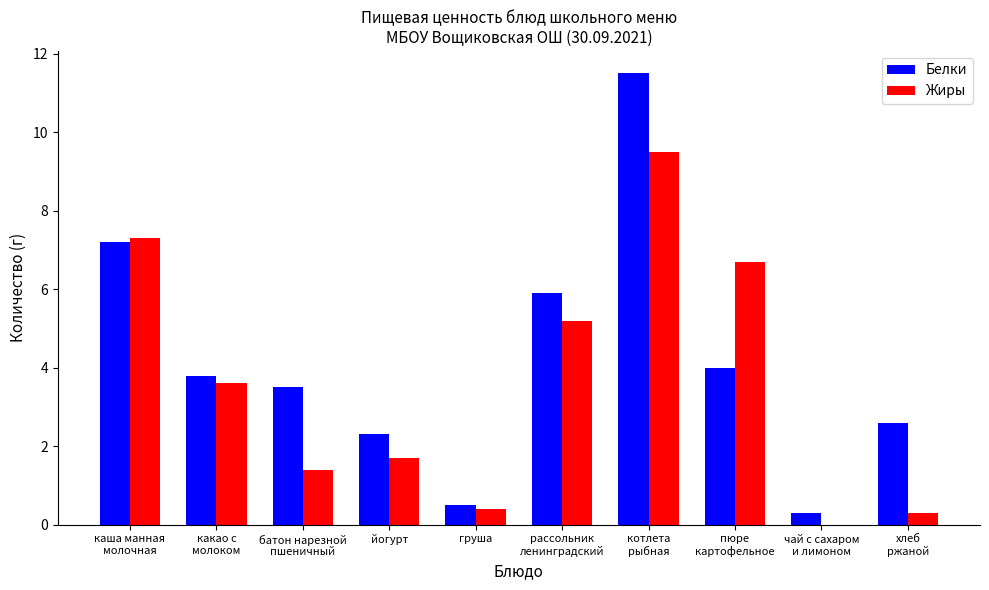

What is the spread (max minus min) of values at йогурт?

0.6